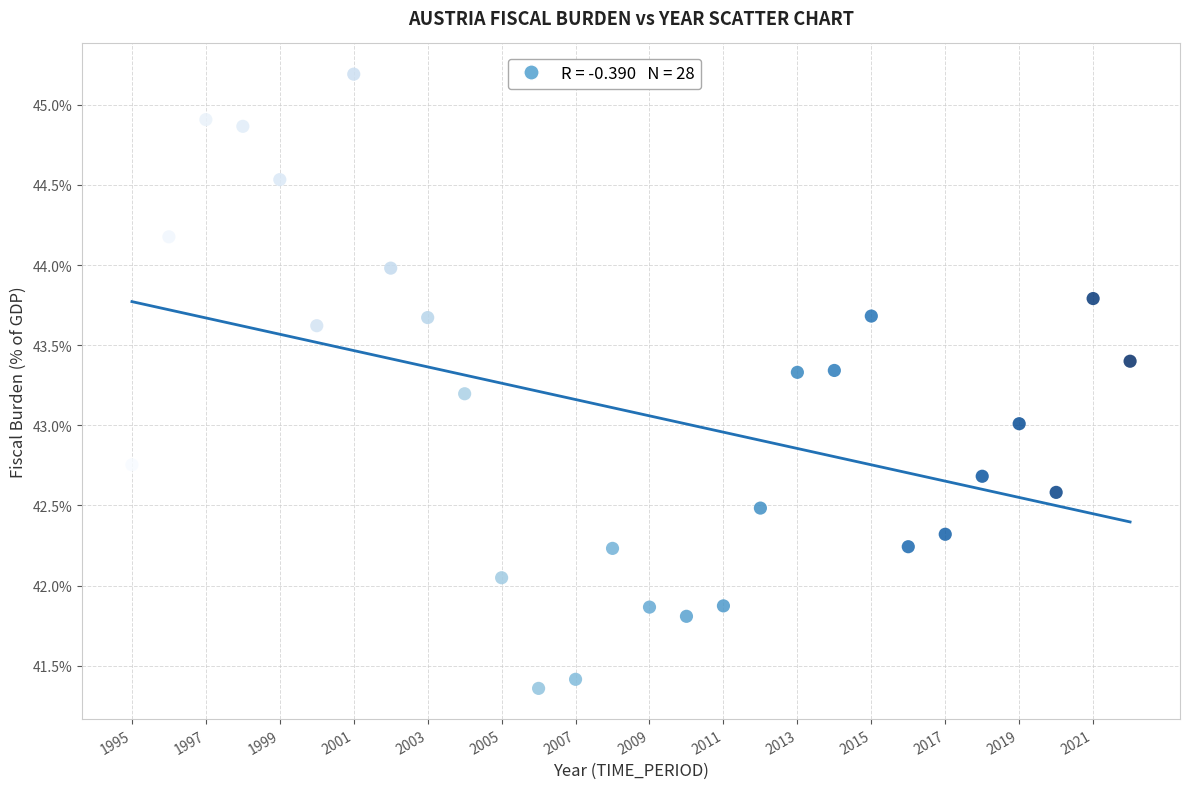

What is the range of X values (max minus min)?

27.0